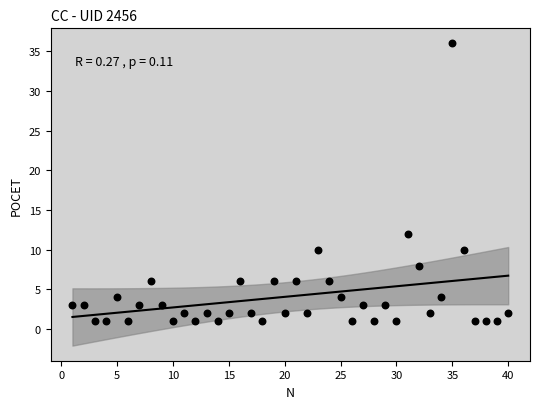

What is the range of Y values (max minus min)?

35